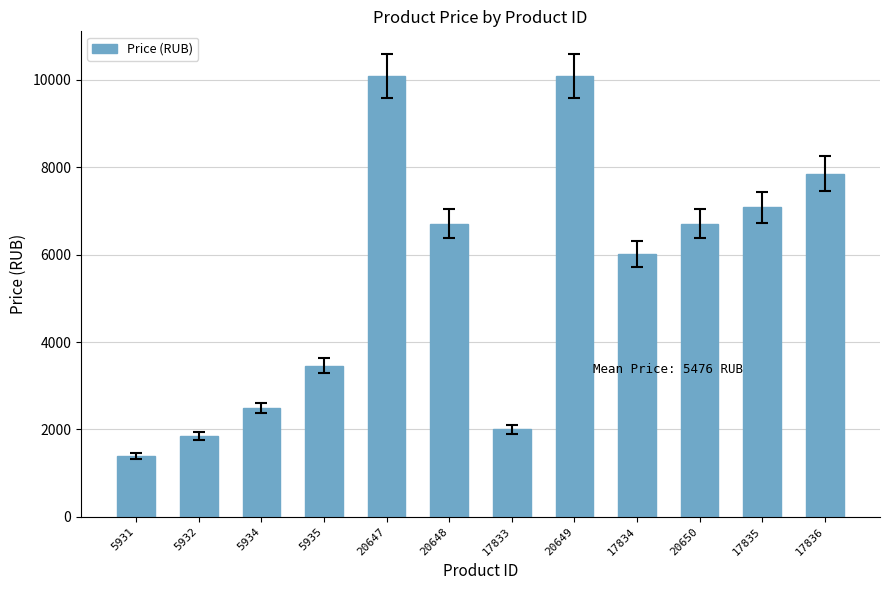

The value at 5932 is 1841. True or false?

True